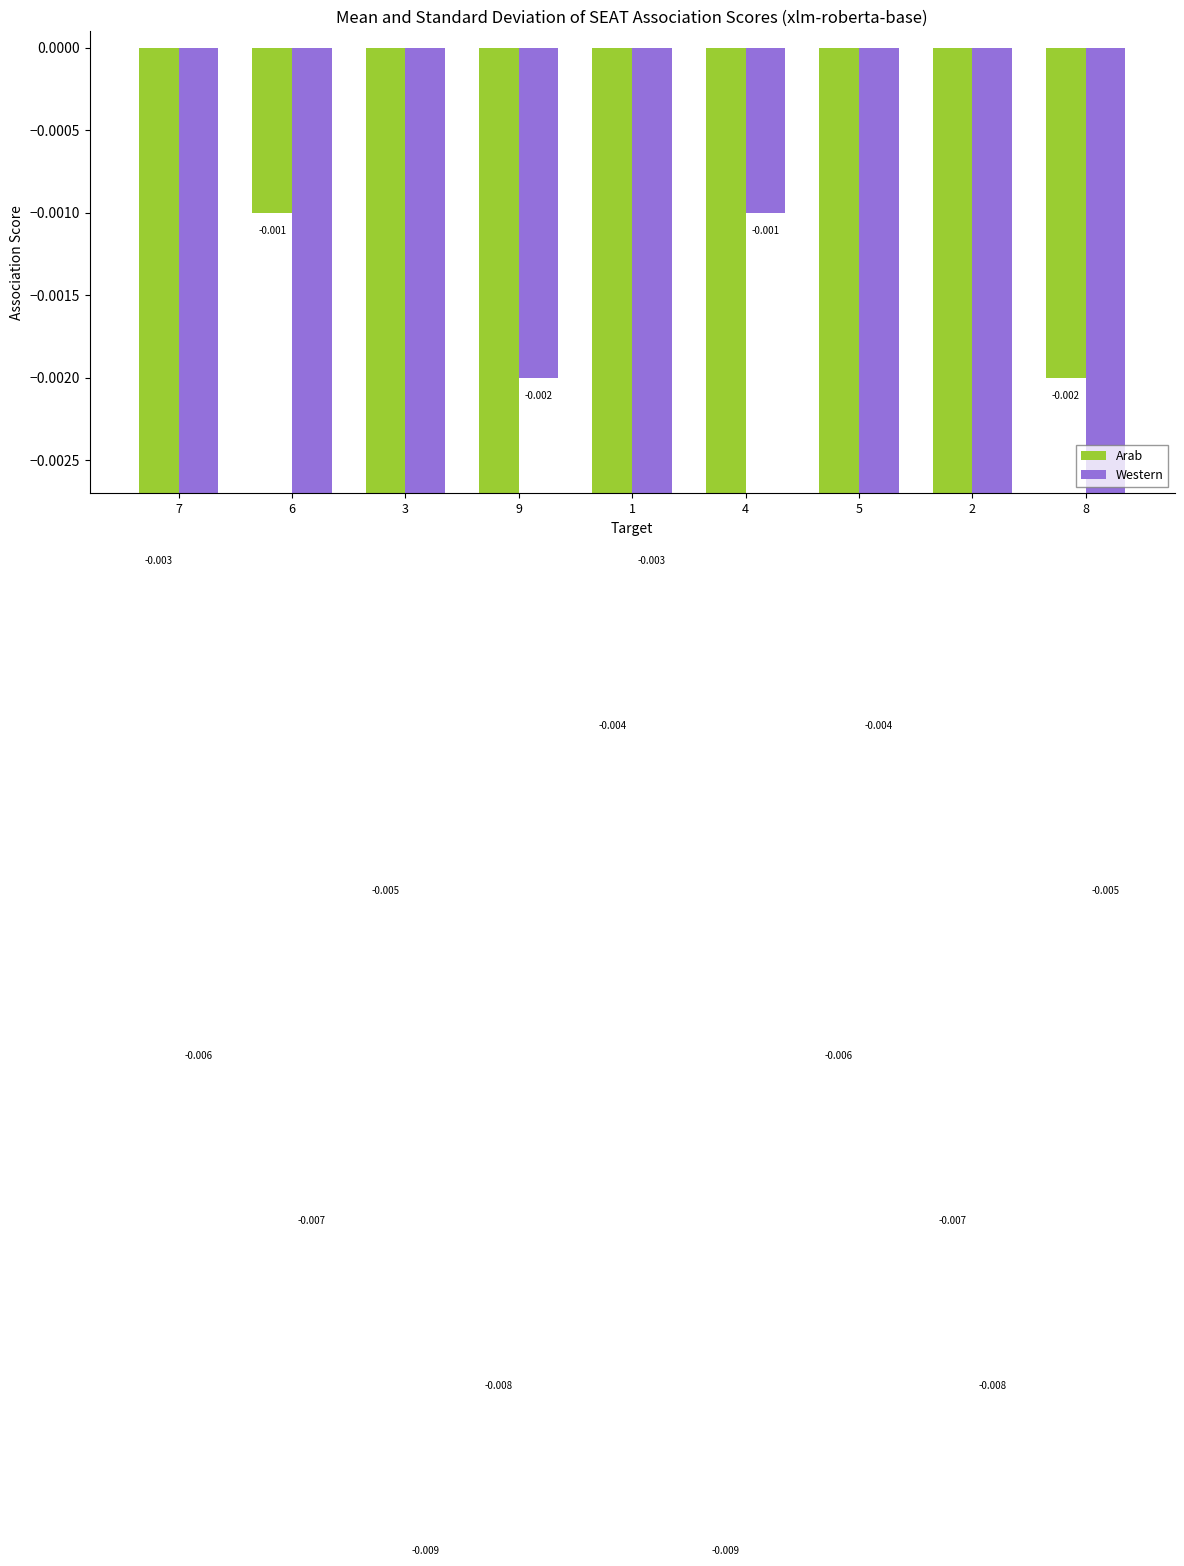

How many bars are there in total?

18